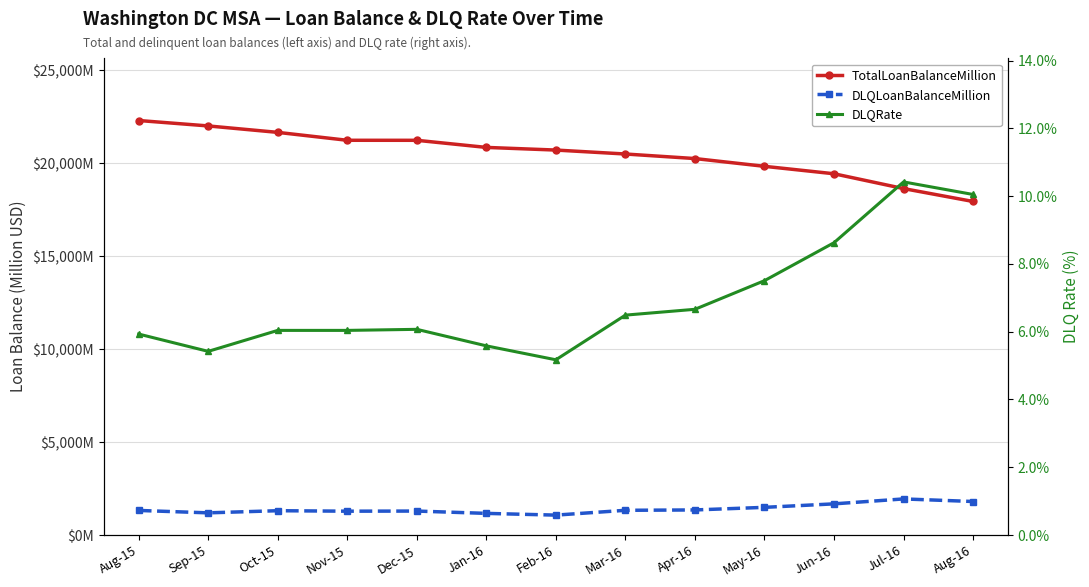

True or false: DLQRate has more than 0 interior local peaks.

True